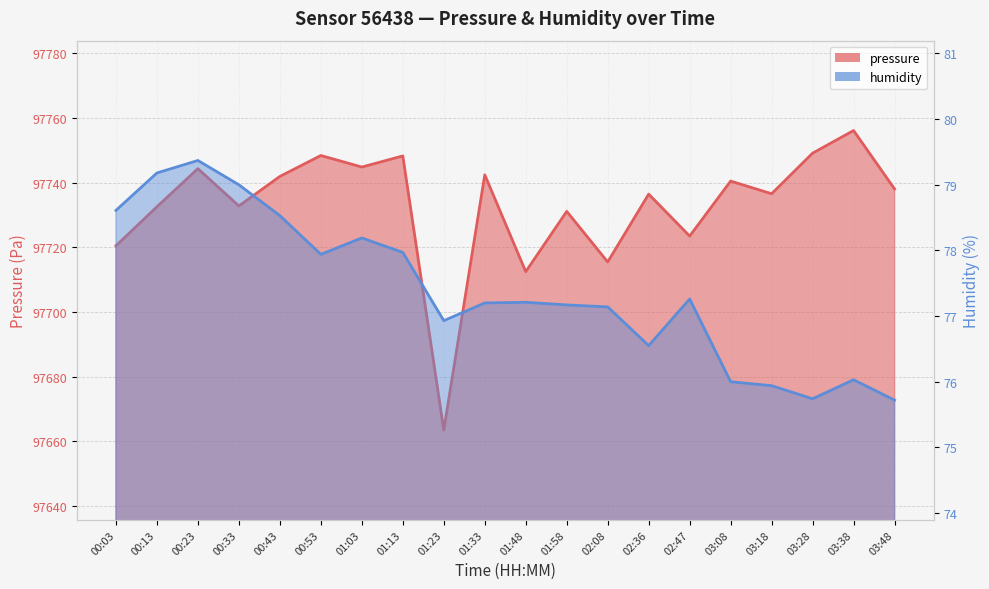

Is the value of pressure at 02:08 greater than the value of humidity at 02:47?

Yes